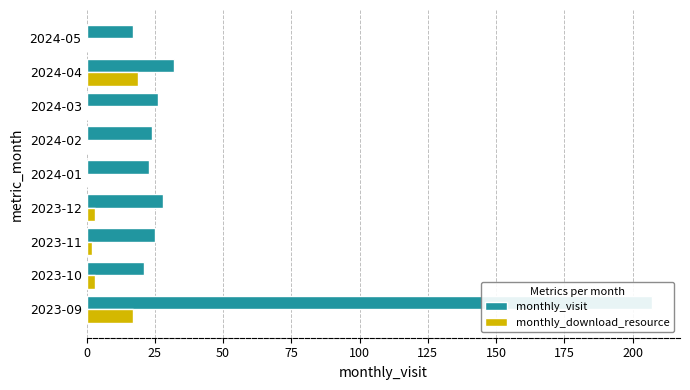

Reading left to right, extract all data points from this chart.

monthly_visit: 207	21	25	28	23	24	26	32	17
monthly_download_resource: 17	3	2	3	0	0	0	19	0